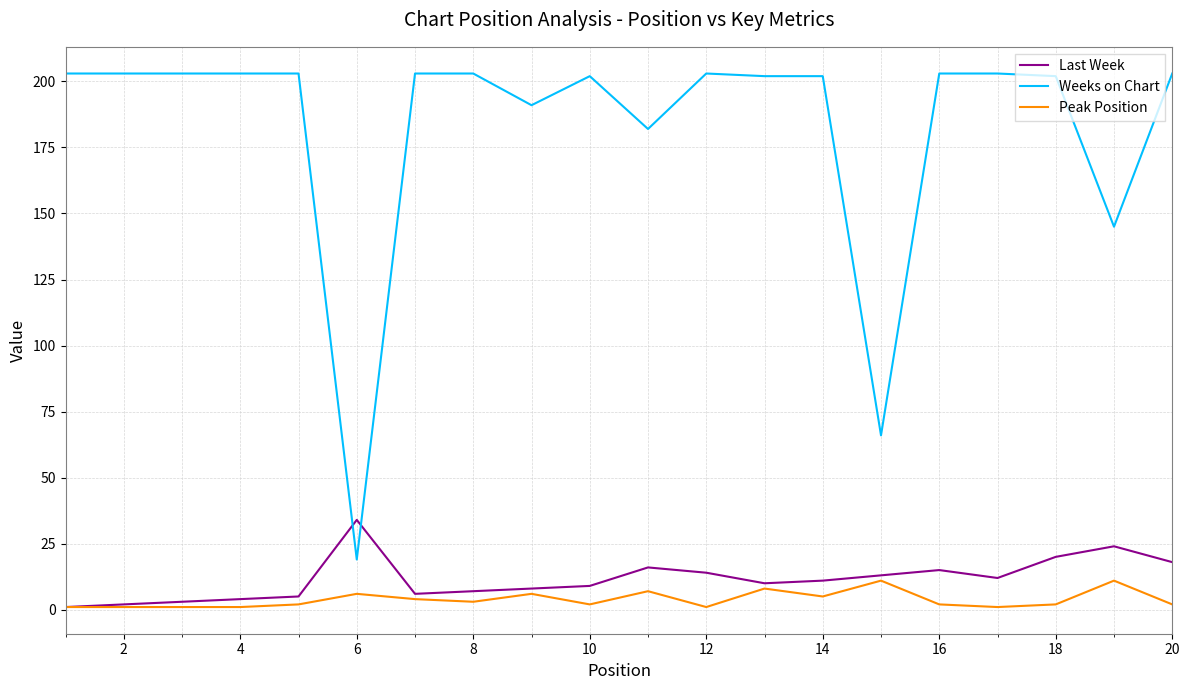

How many distinct data groups are displayed?

3